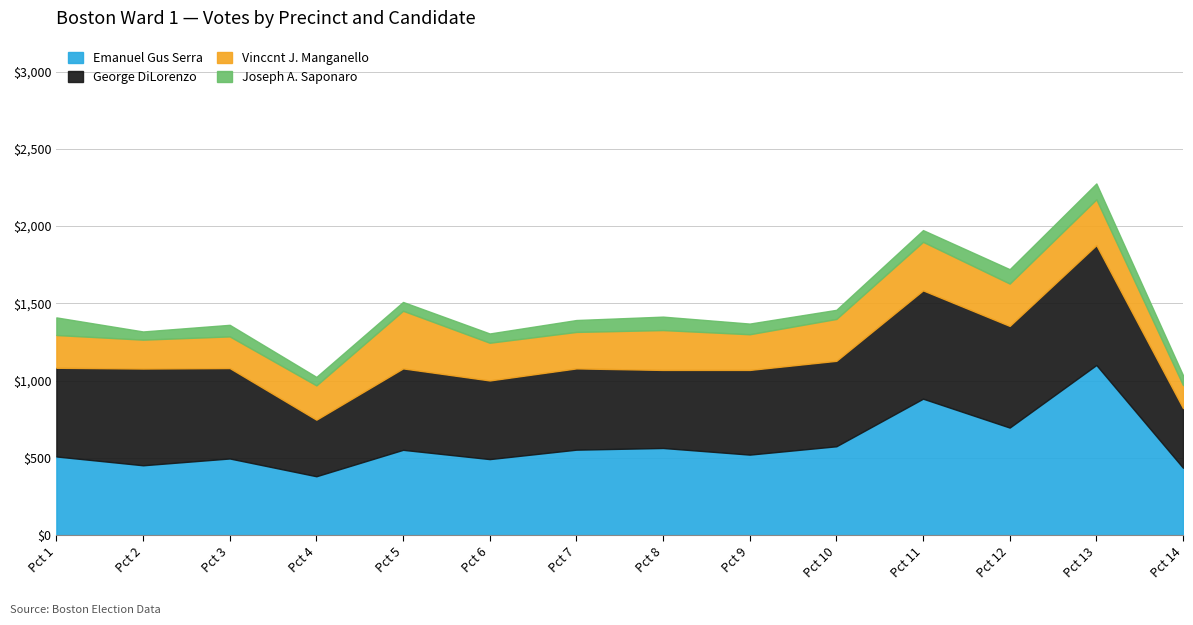

True or false: Joseph A. Saponaro and Emanuel Gus Serra intersect in this chart.

False